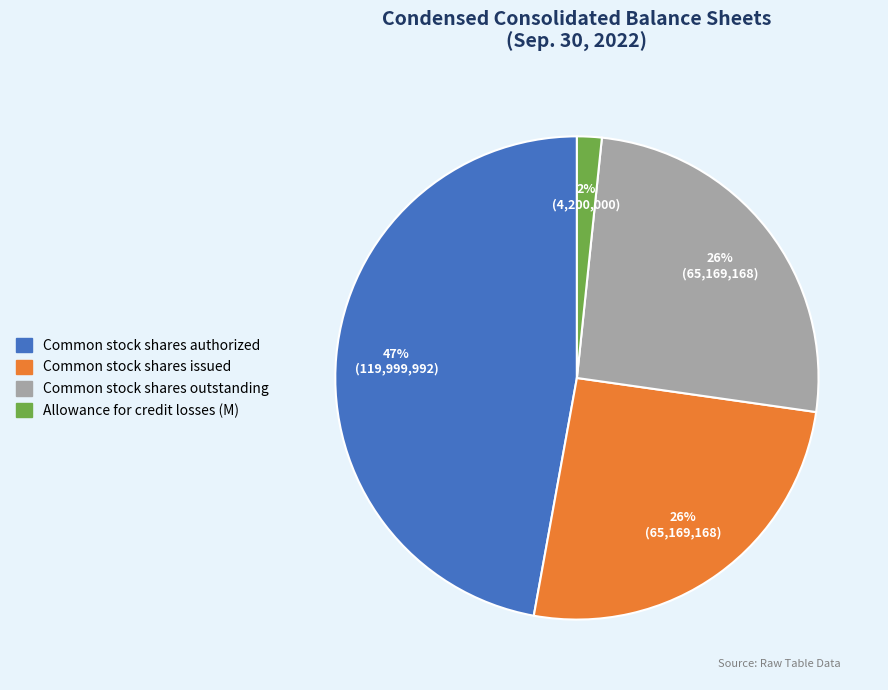

Does any single category account for the majority?

No